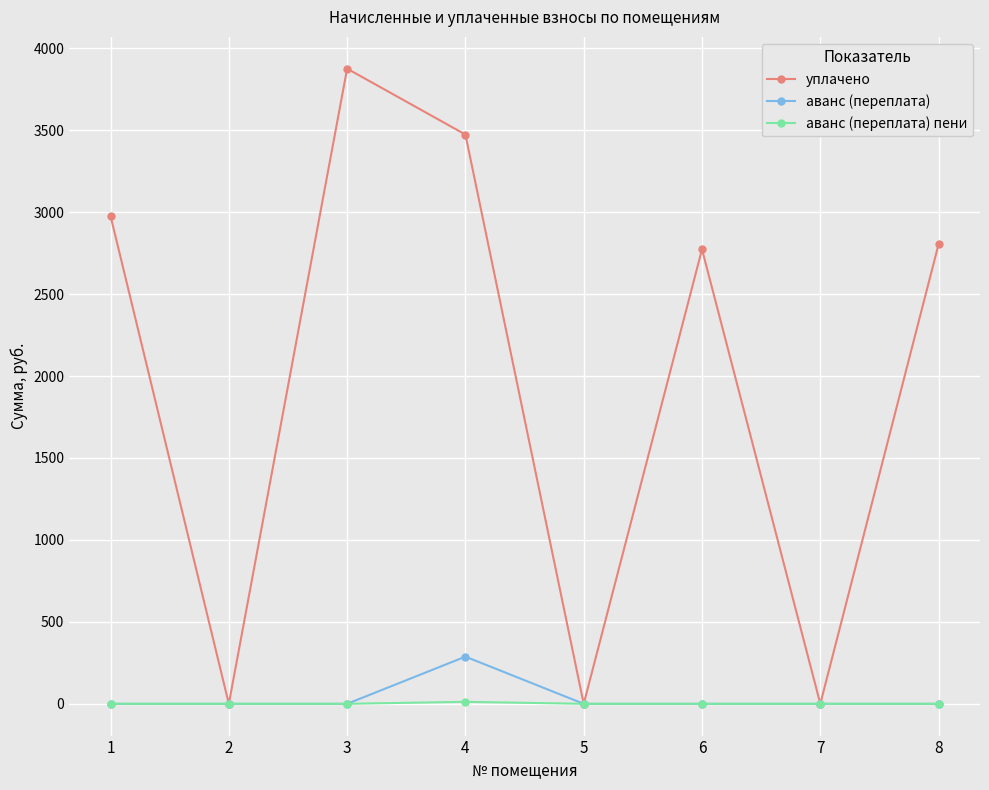

True or false: аванс (переплата) has more than 0 points higher than both neighbors.

True